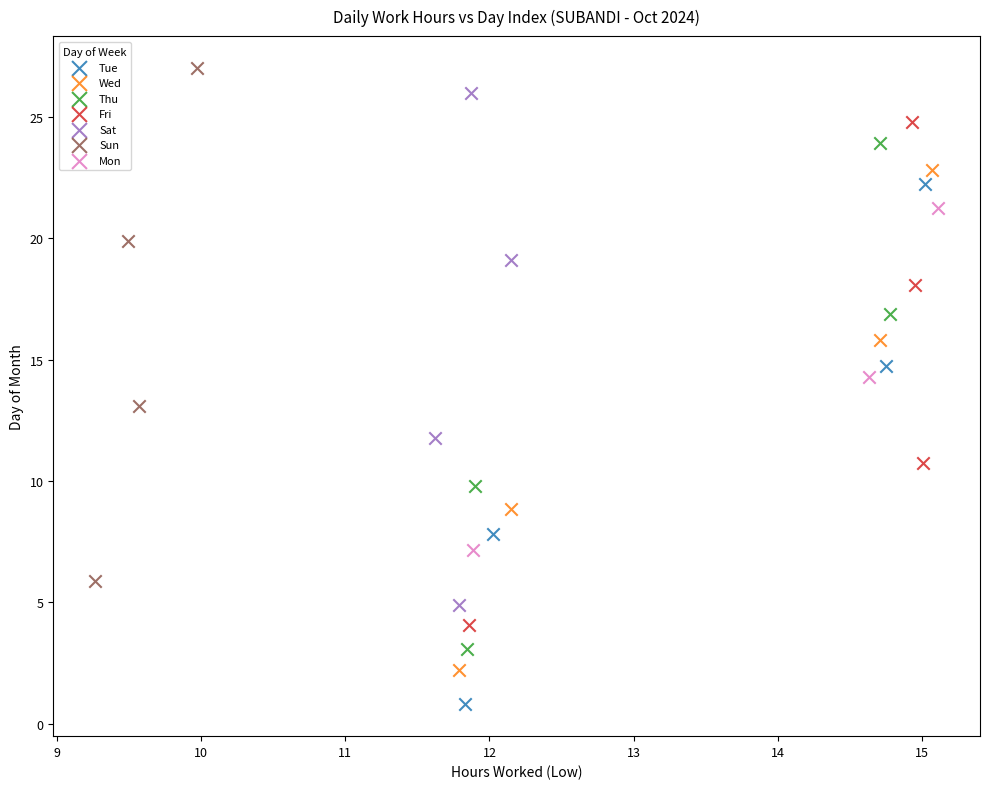

What are all the series names shown in the legend?

Tue, Wed, Thu, Fri, Sat, Sun, Mon